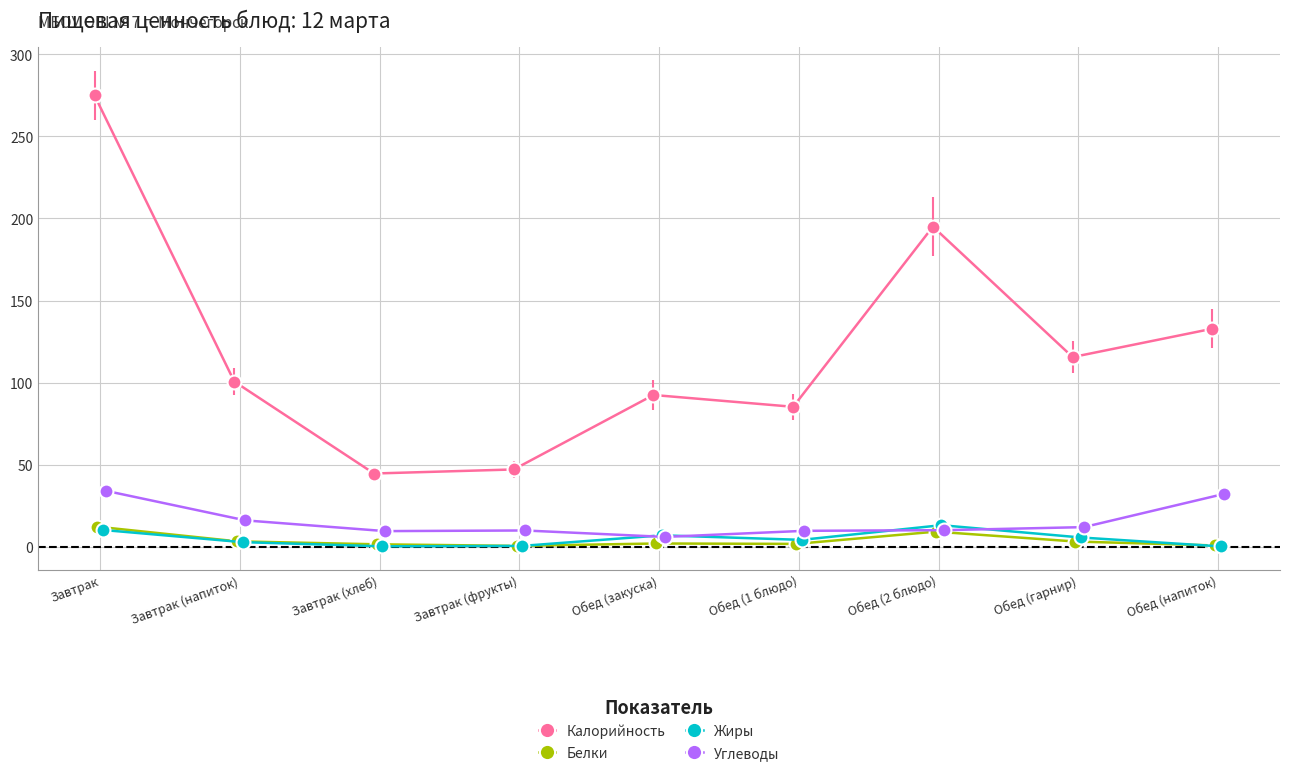

True or false: Белки and Калорийность intersect in this chart.

False